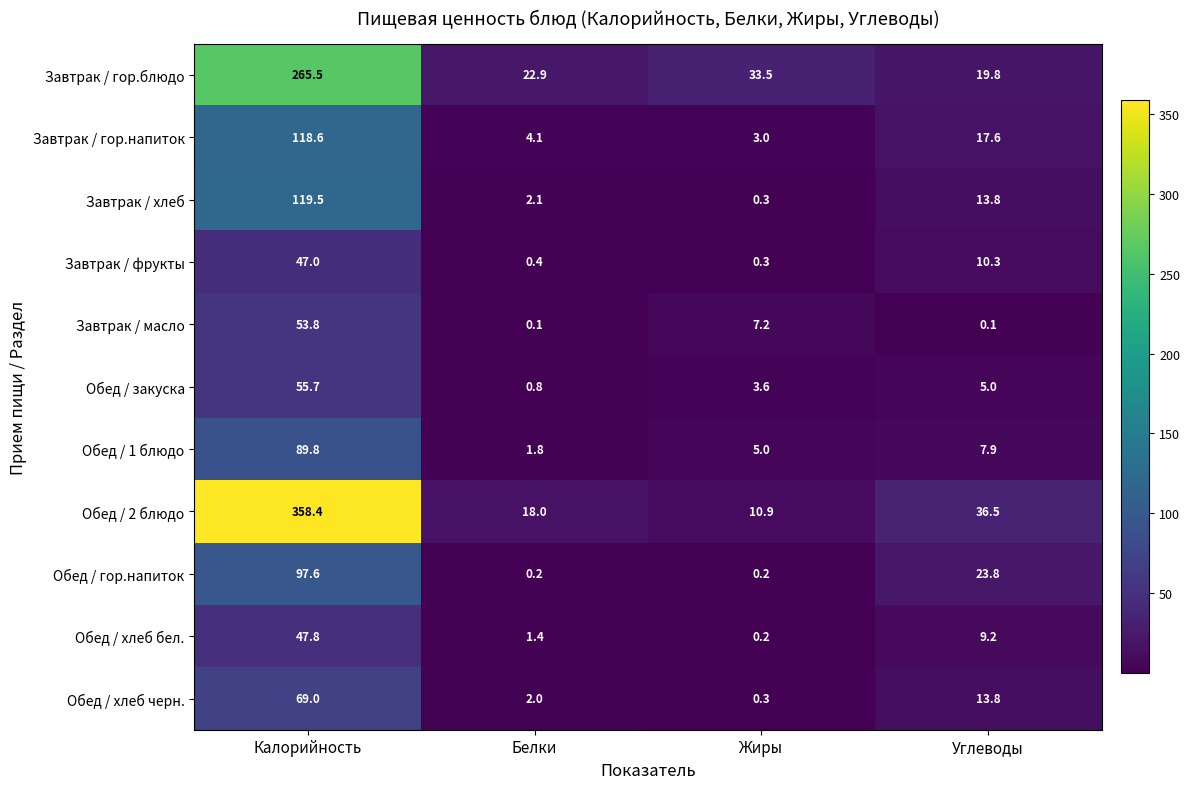

The Обед / хлеб бел. series shows 47.8 at Калорийность. True or false?

True